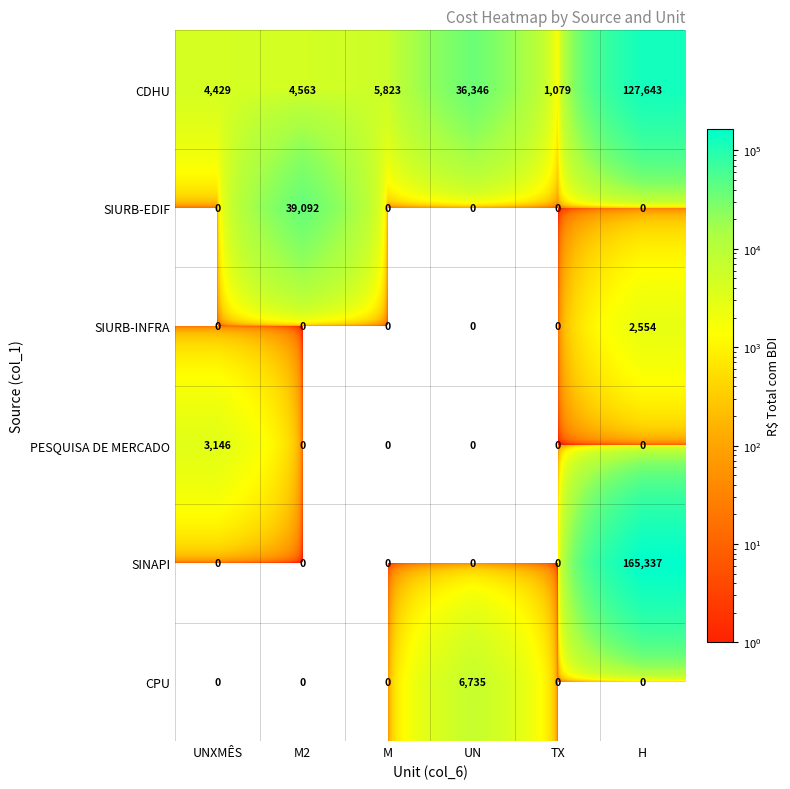

How many distinct data groups are displayed?

6